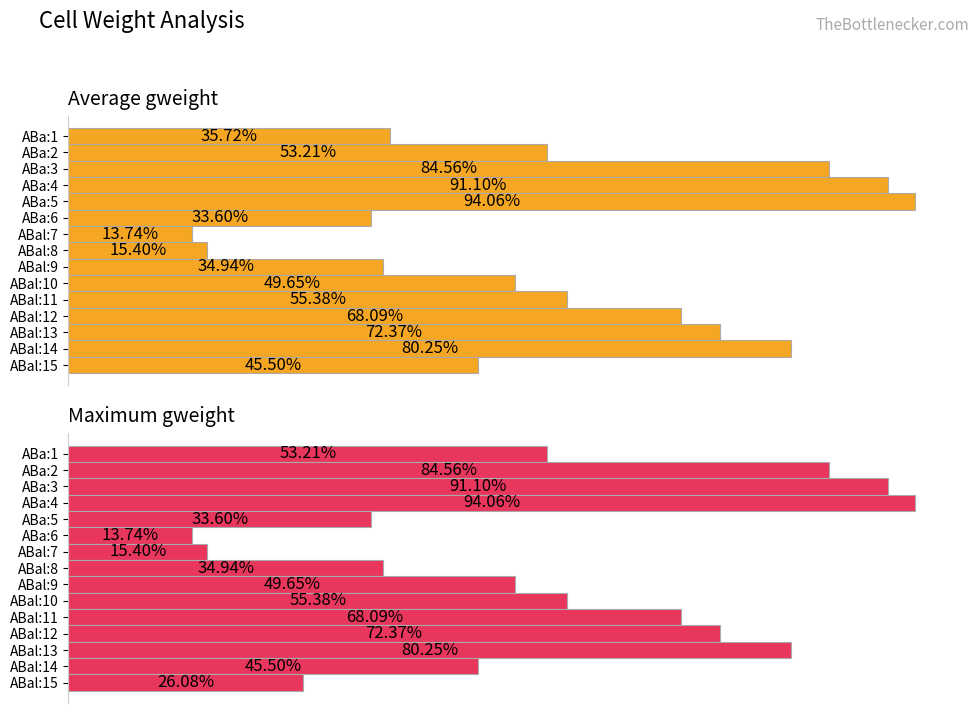

Is the value of Average gweight at ABal:14 greater than the value of Maximum gweight at ABal:8?

Yes